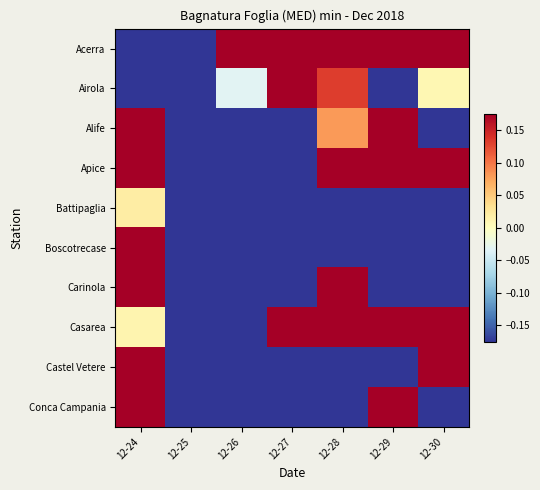

At which category does the chart reach its peak across all series?

12-24